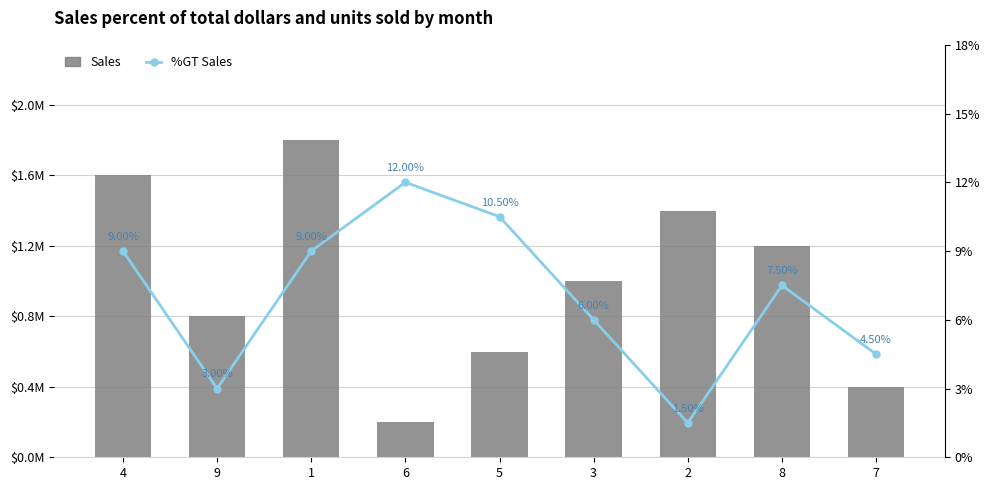

What is the difference between the maximum and minimum values in the Sales series?

8